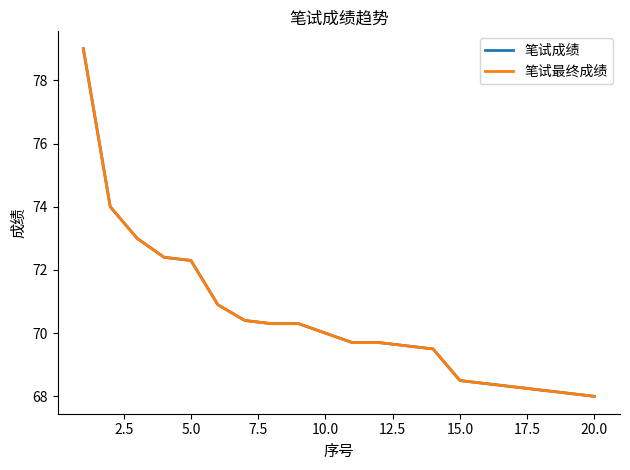

Does the chart display data point markers on the line(s)?

No